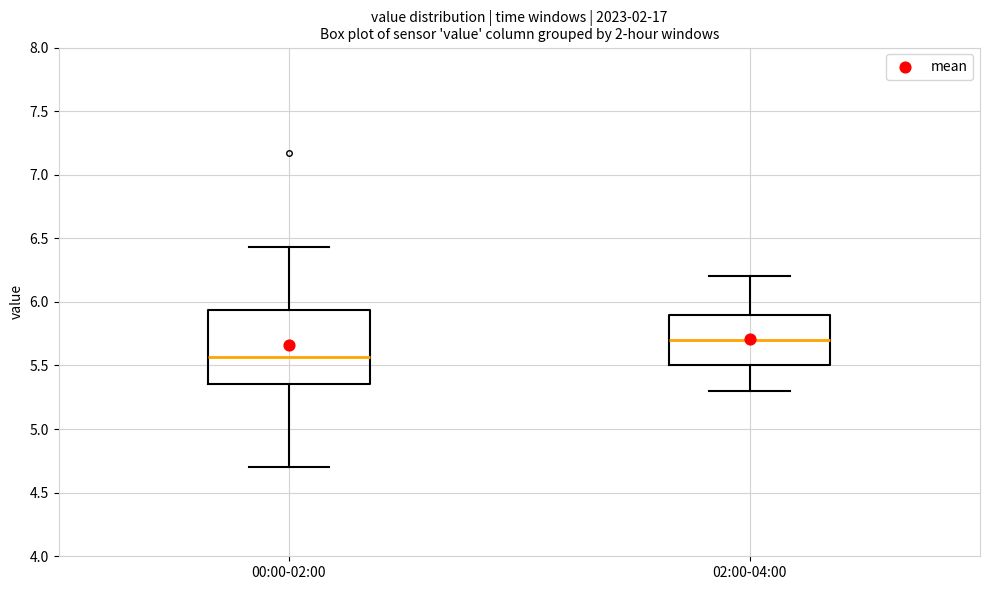

Comparing the boxes themselves (not the whiskers), which one is the tallest?

00:00-02:00